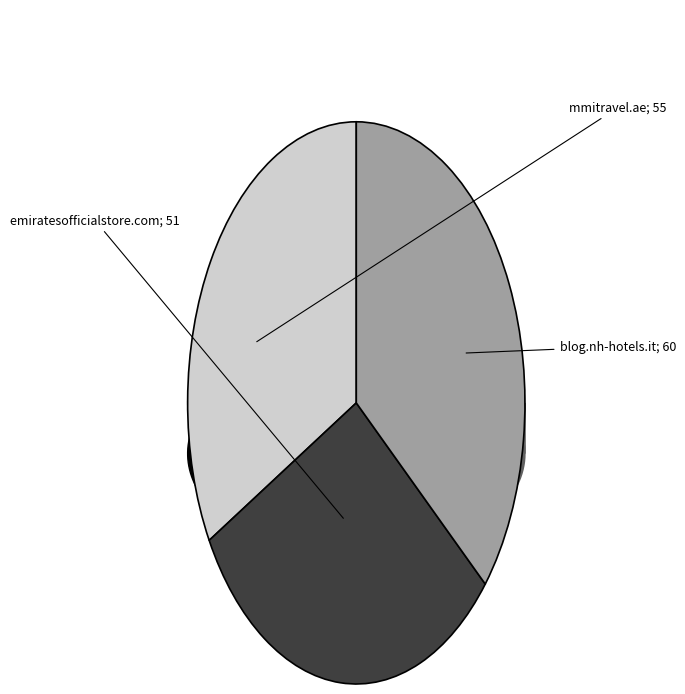

Does emiratesofficialstore.com represent more than half of the total?

No